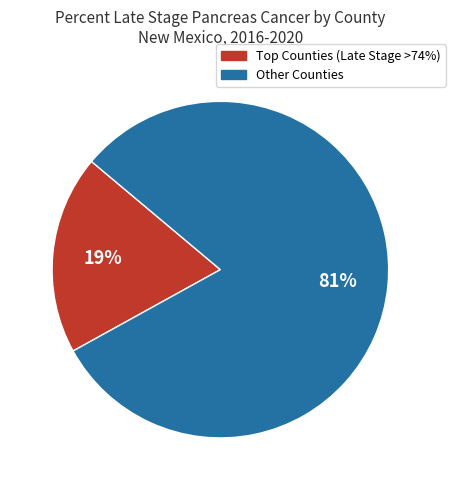

Is there a majority slice in this chart?

Yes